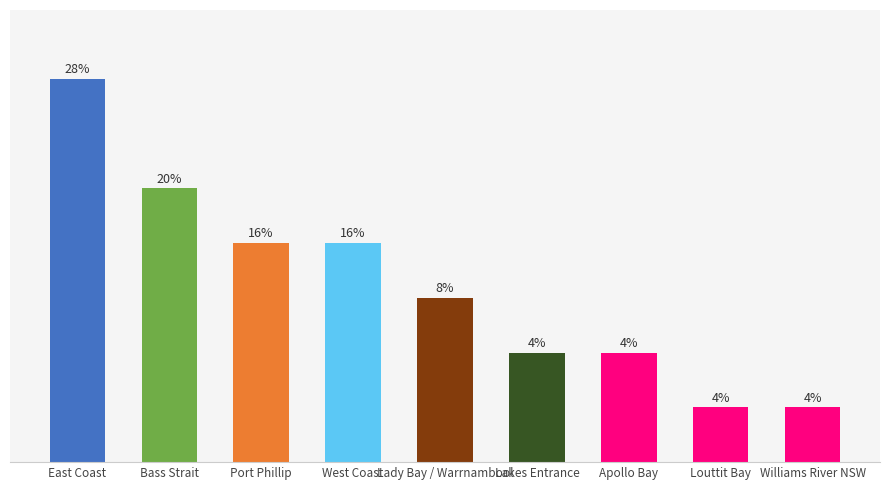

Does the chart contain any negative values?

No